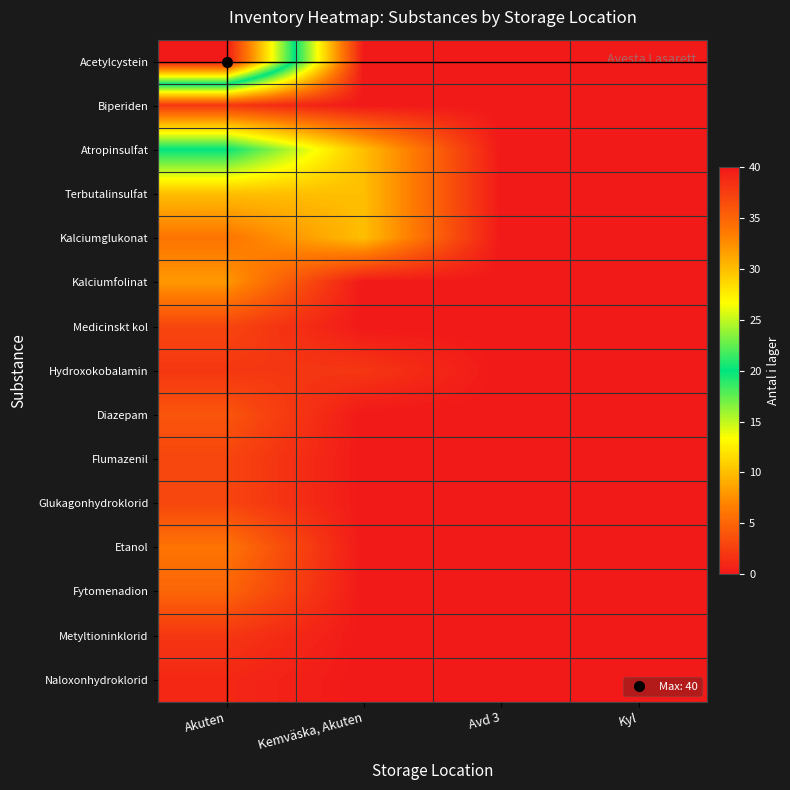

At which category does the chart reach its minimum across all series?

Kemväska, Akuten